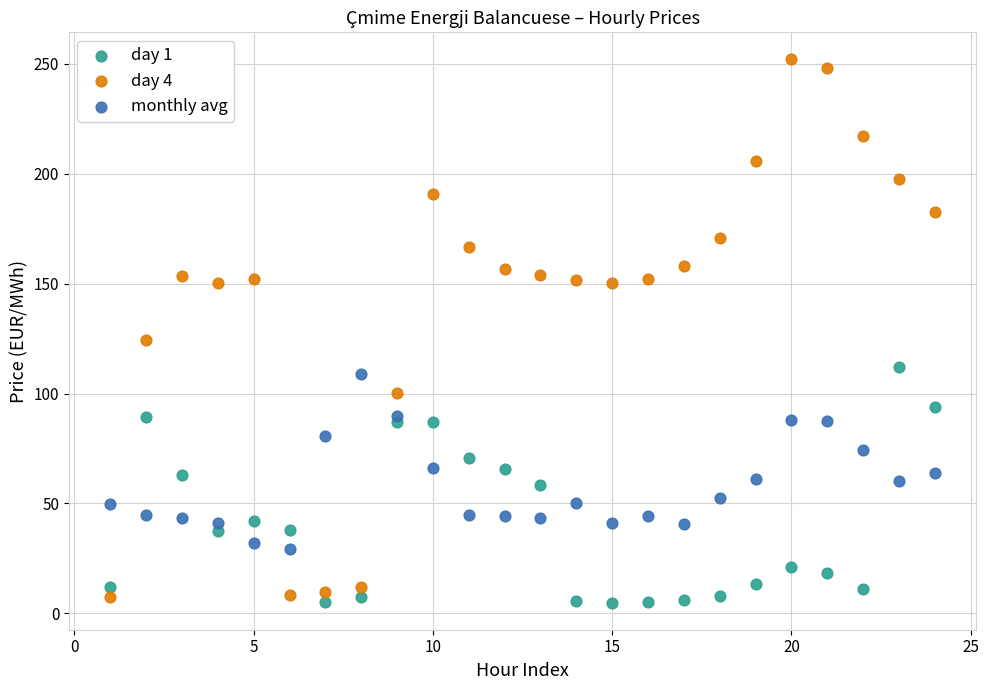

Which series reaches the maximum Y coordinate?

day 4